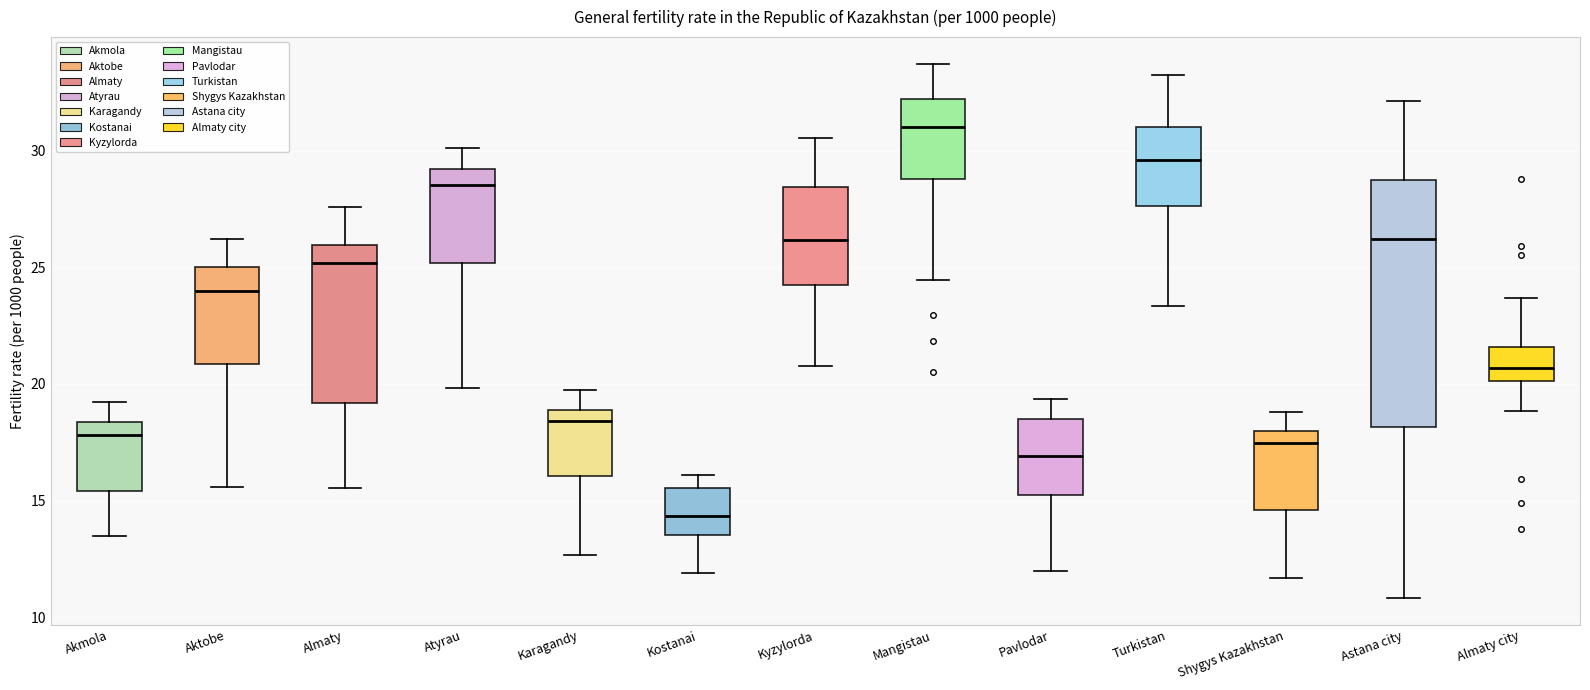

Where does the lower whisker of the box for Aktobe end on the y-axis? The values are not printed on the chart, so give them approximately, as read against the axis.

15.5